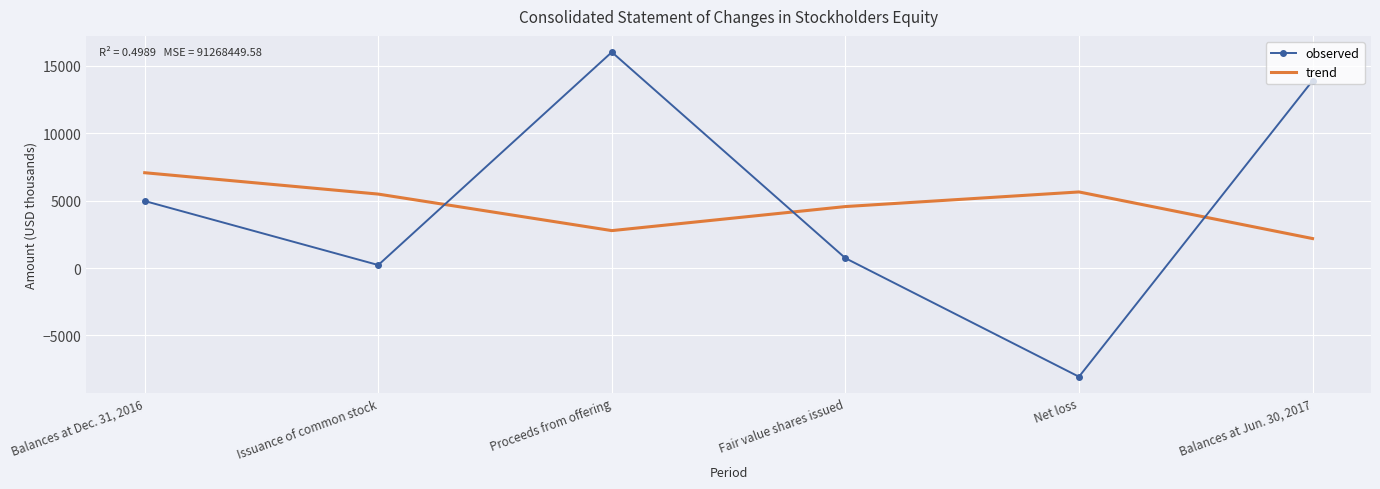

Is it true that observed equals -3756.0 at Net loss?

False